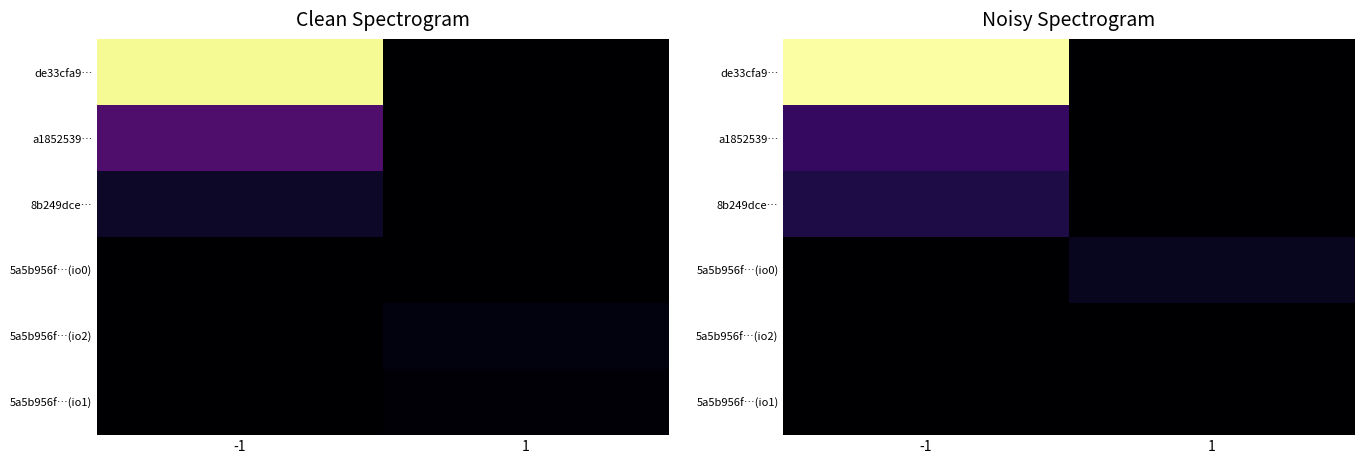

Count the number of categories in the chart.

2